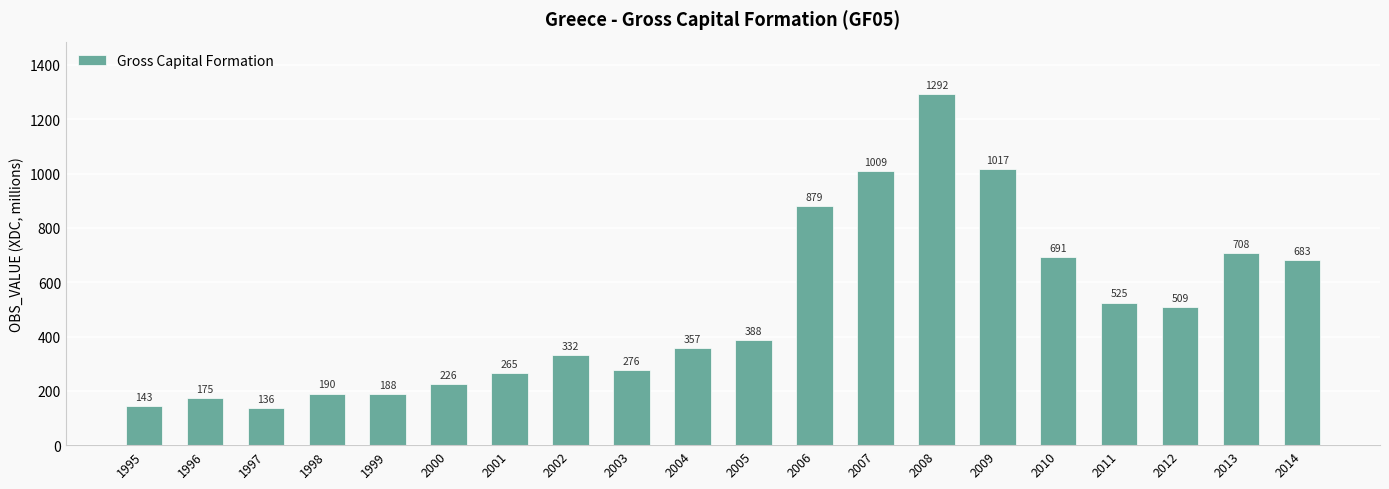

Which category has the highest value across all series?

2008